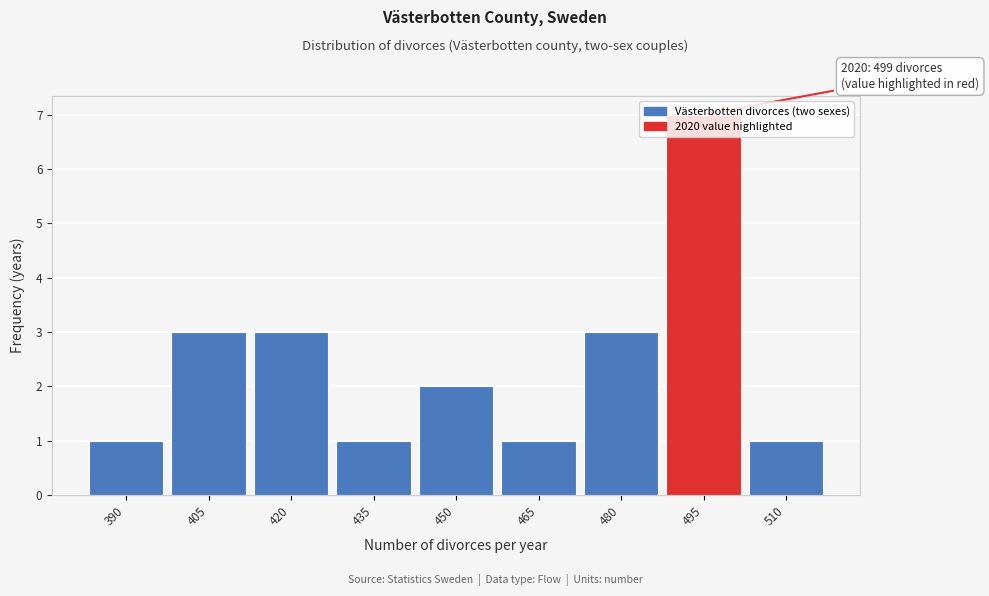

What is the sum of all values?

22